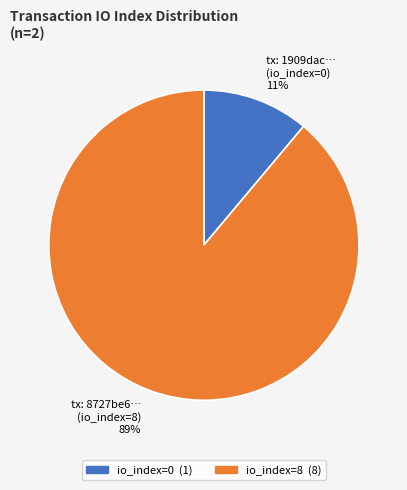

Count the number of slices in the pie.

2